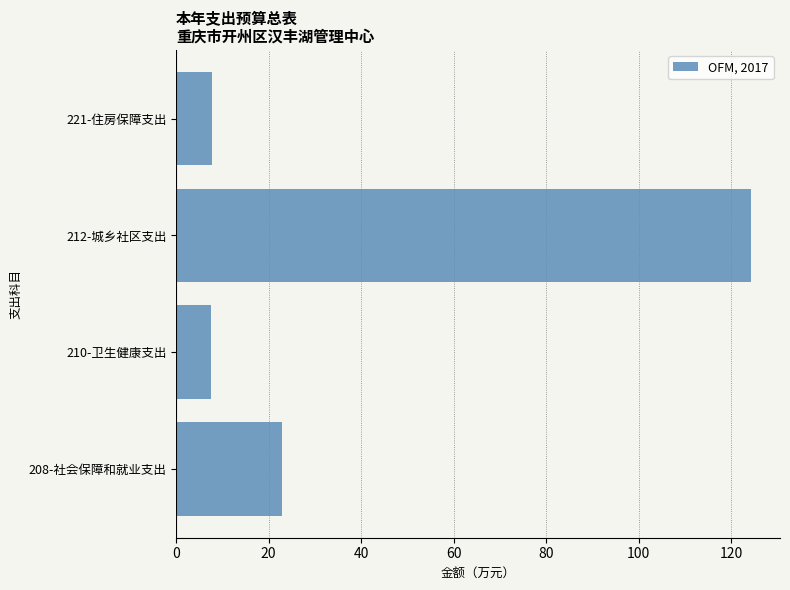

Approximately how many times larger is the value at 221-住房保障支出 compared to 210-卫生健康支出?

1.0